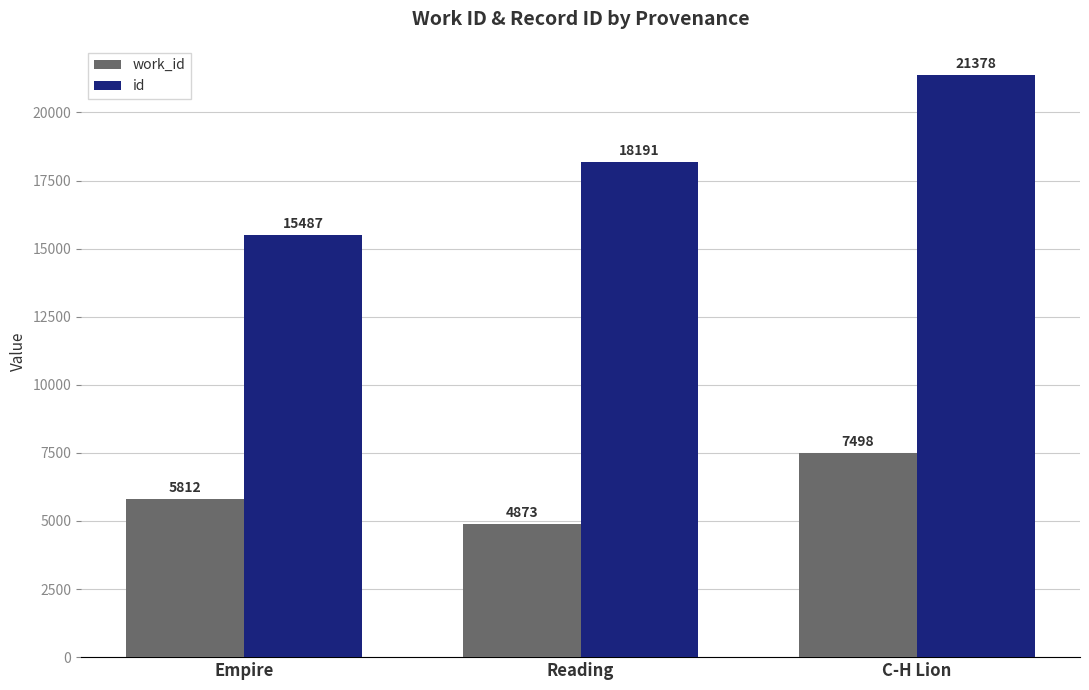

What position from the right is Reading?

2